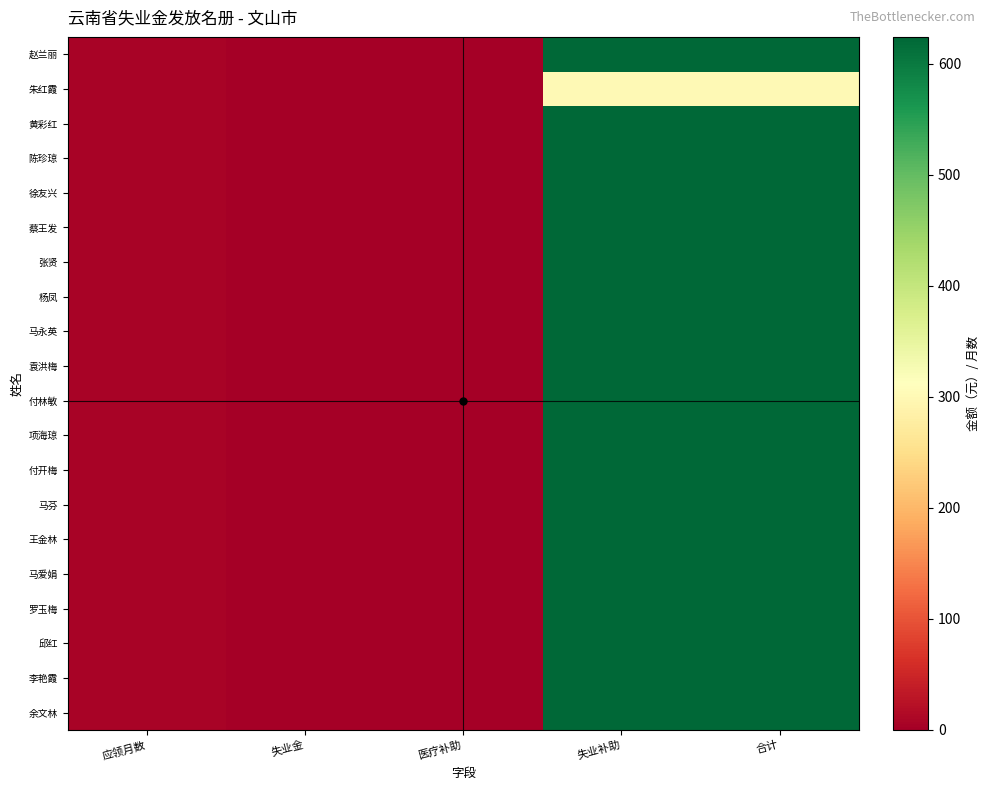

At how many categories does at least one series exceed 386?

2